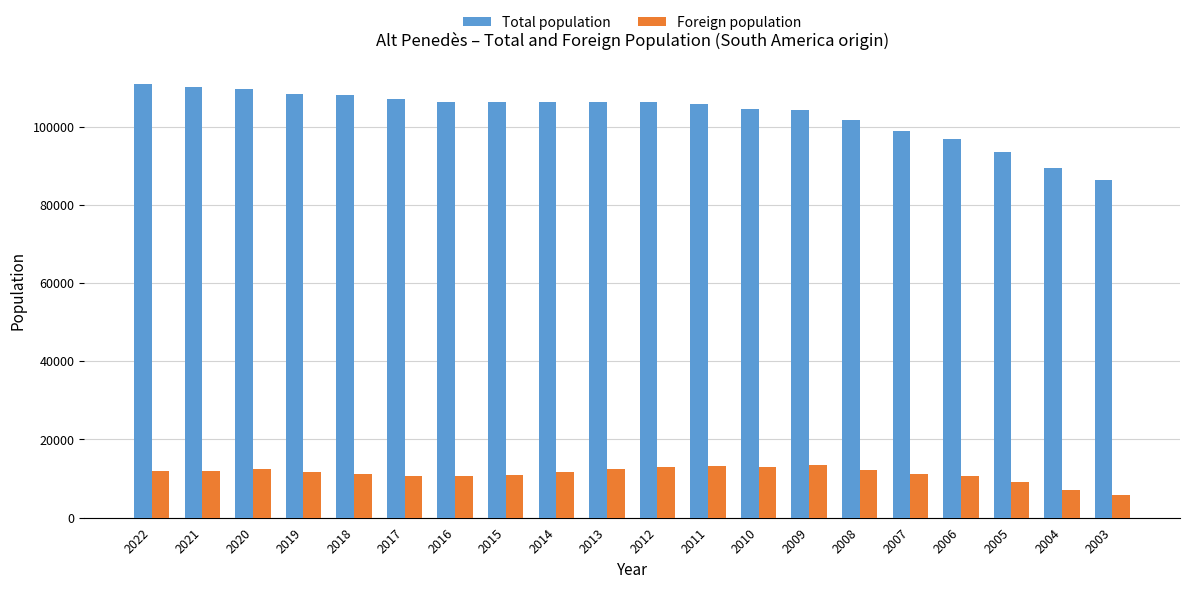

What value does the Total population series have at 2003, to the nearest 10?

86310